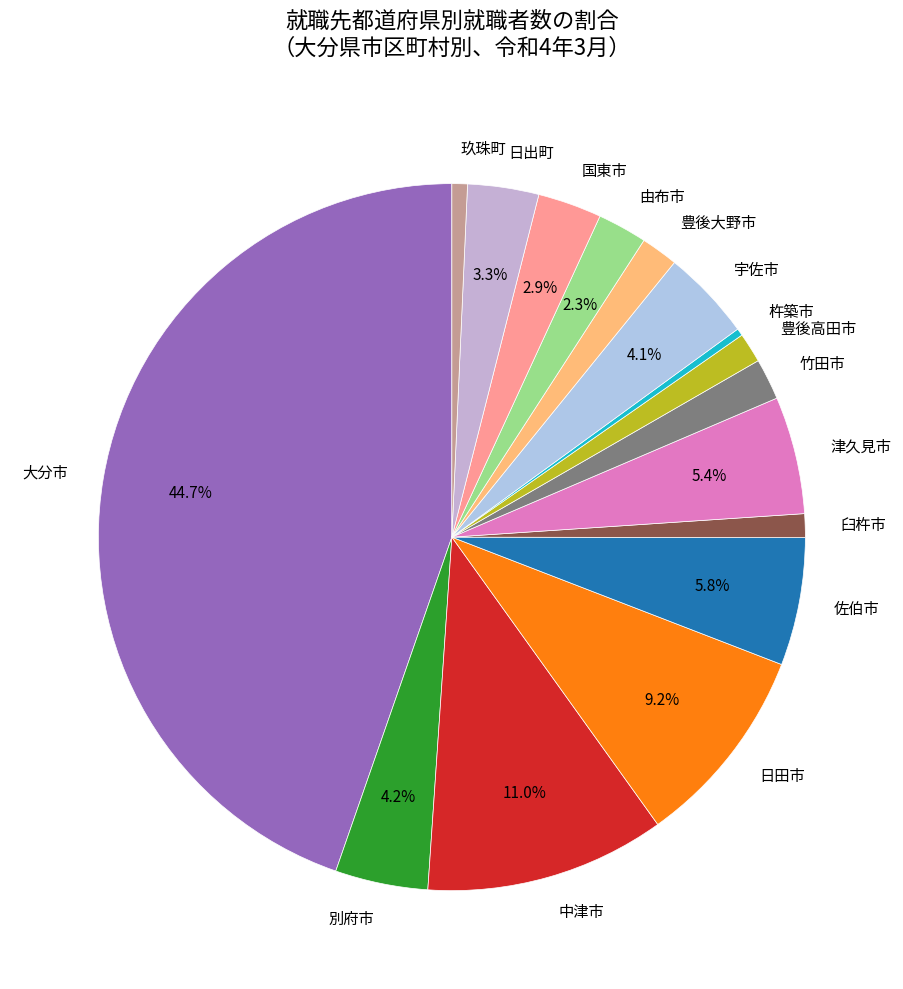

True or false: 宇佐市 accounts for 18% of the total.

False